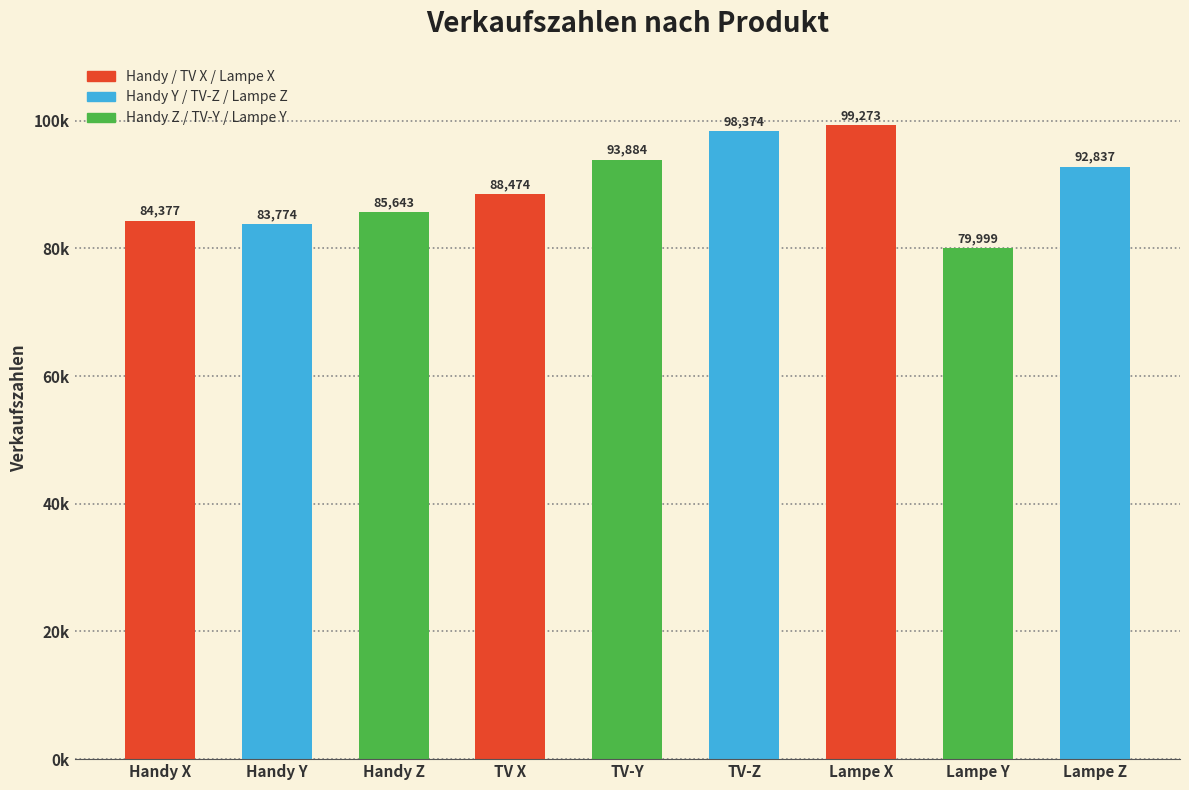

True or false: the data shows 146692 at TV-Z.

False